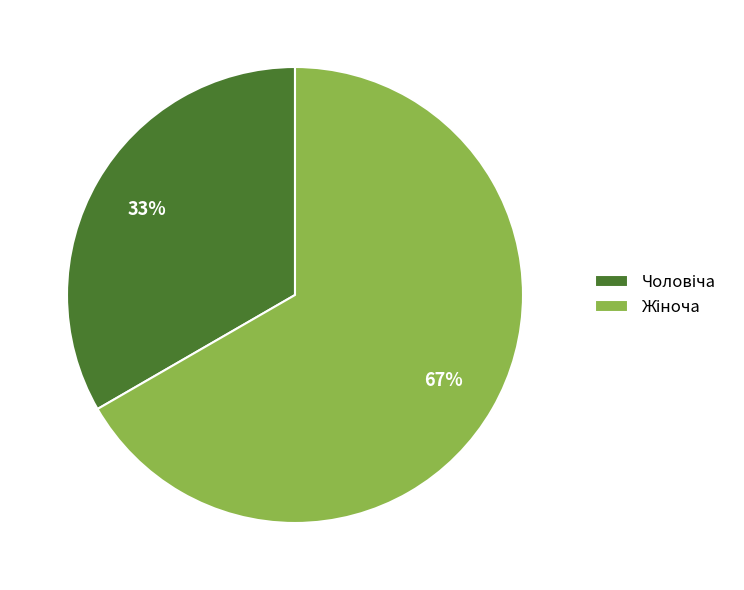

To the nearest percent, what is the average slice percentage?

50%